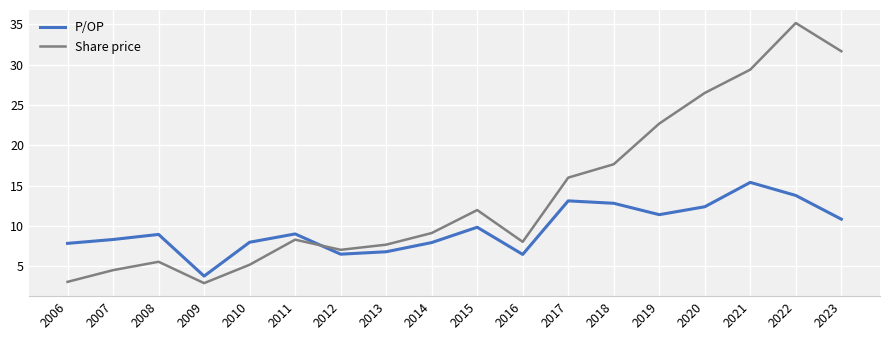

At how many categories does at least one series exceed 3?

18